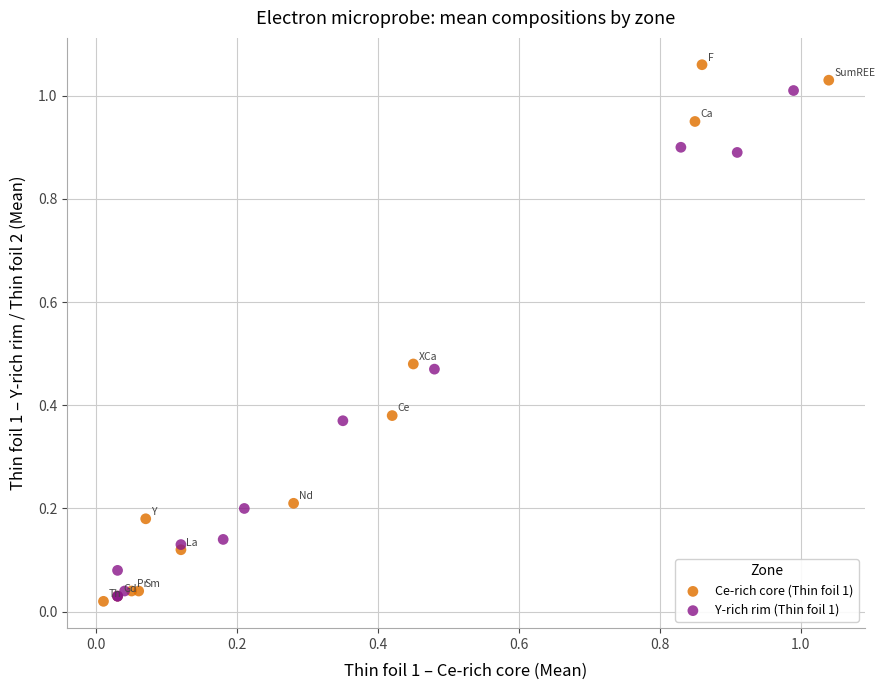

Which series reaches the minimum Y coordinate?

Ce-rich core (Thin foil 1)